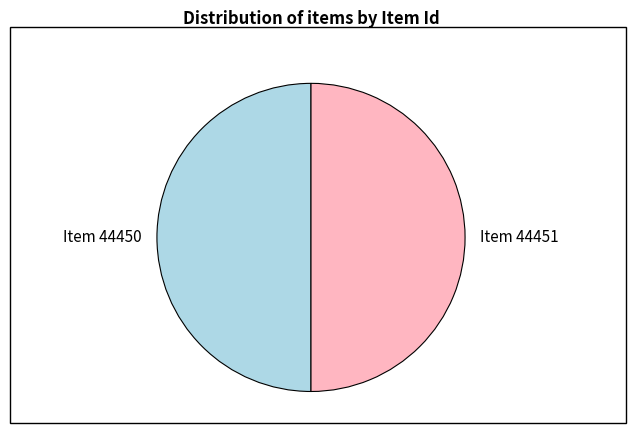

Do Item 44450 and Item 44451 together represent more than half of the pie?

Yes